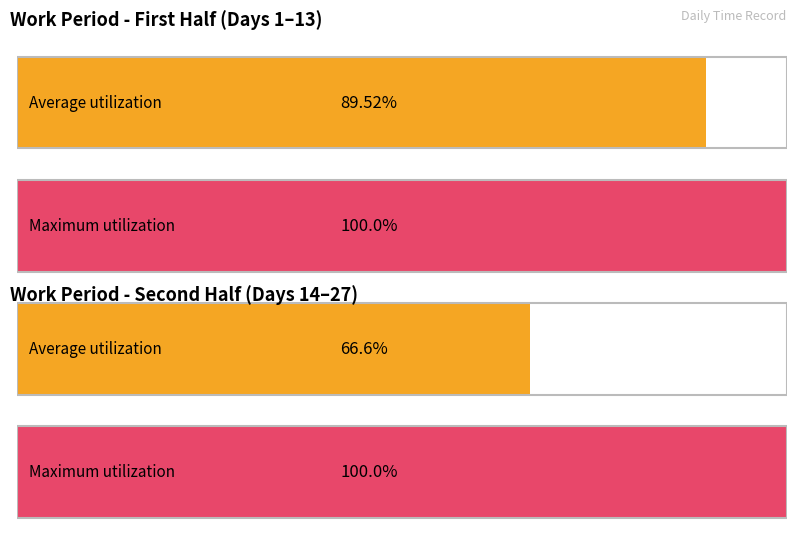

Are the bars grouped side by side (vs. stacked)?

No